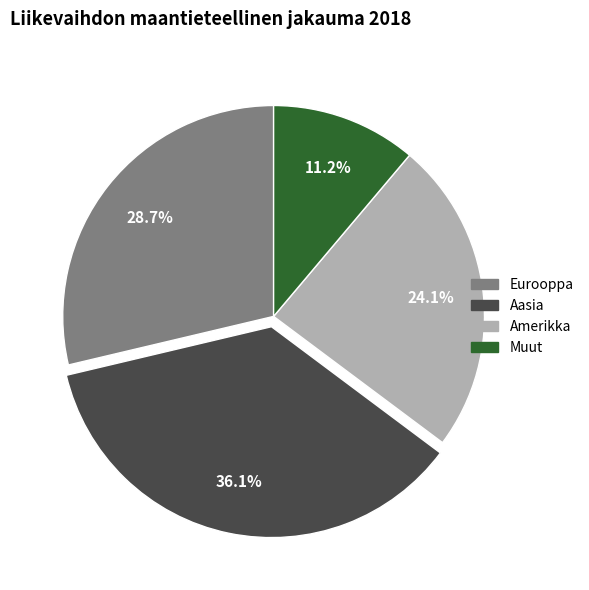

Between Muut and Amerikka, which is larger?

Amerikka